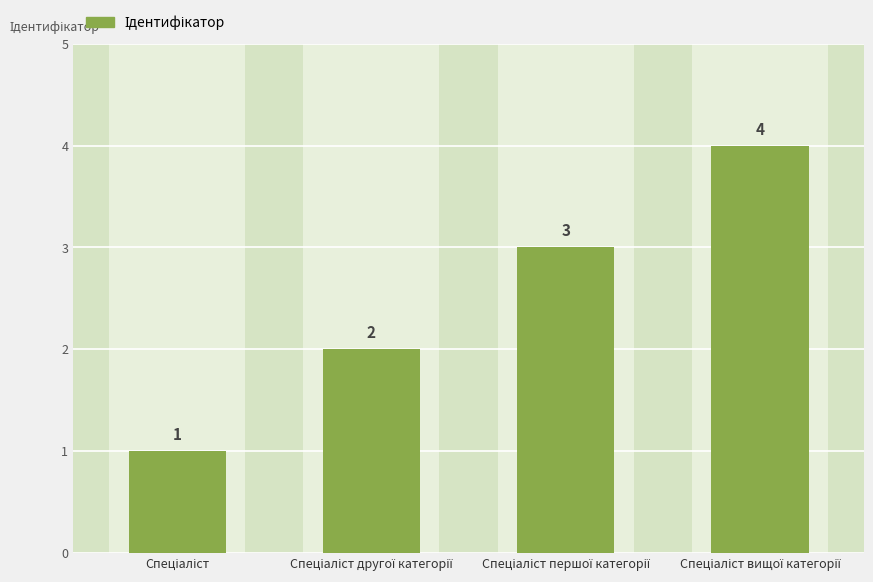

What is the difference between the maximum and minimum values?

3